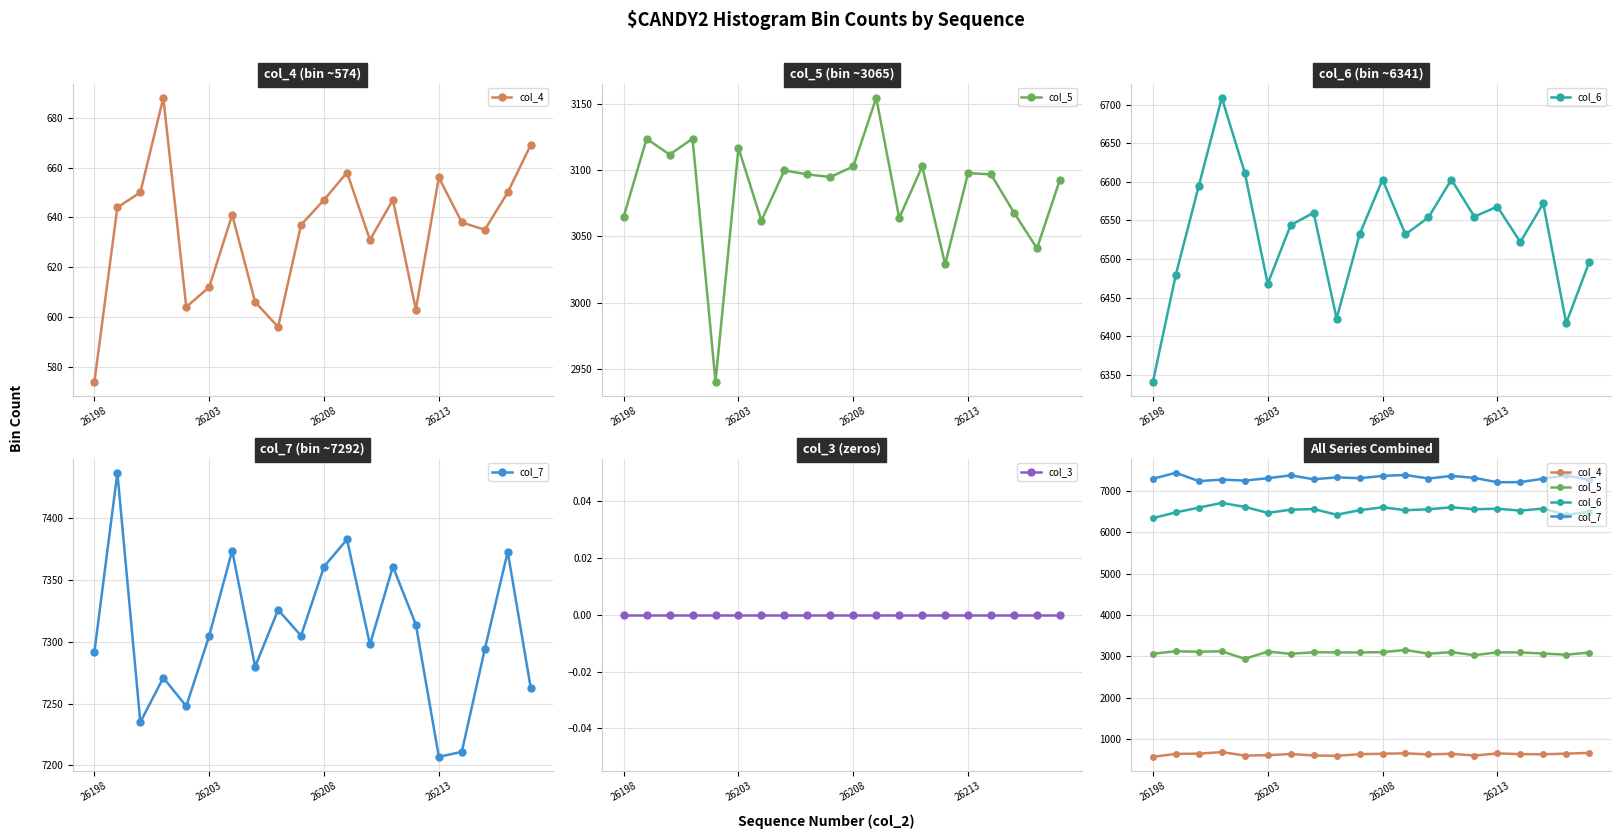

Count the number of categories in the chart.

20